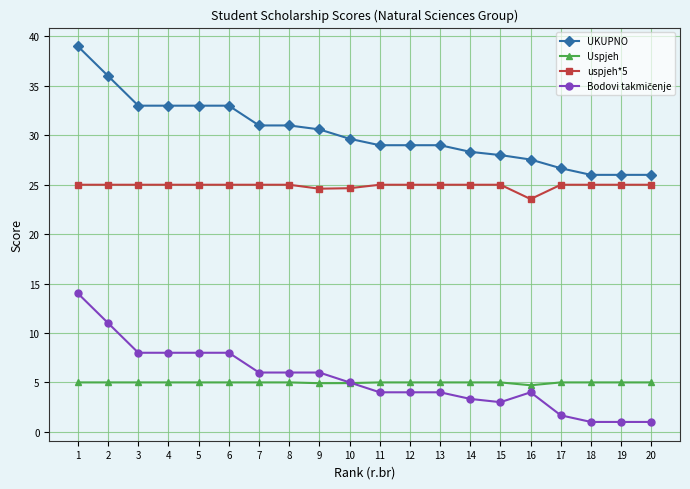

True or false: Uspjeh and uspjeh*5 cross at least once.

False